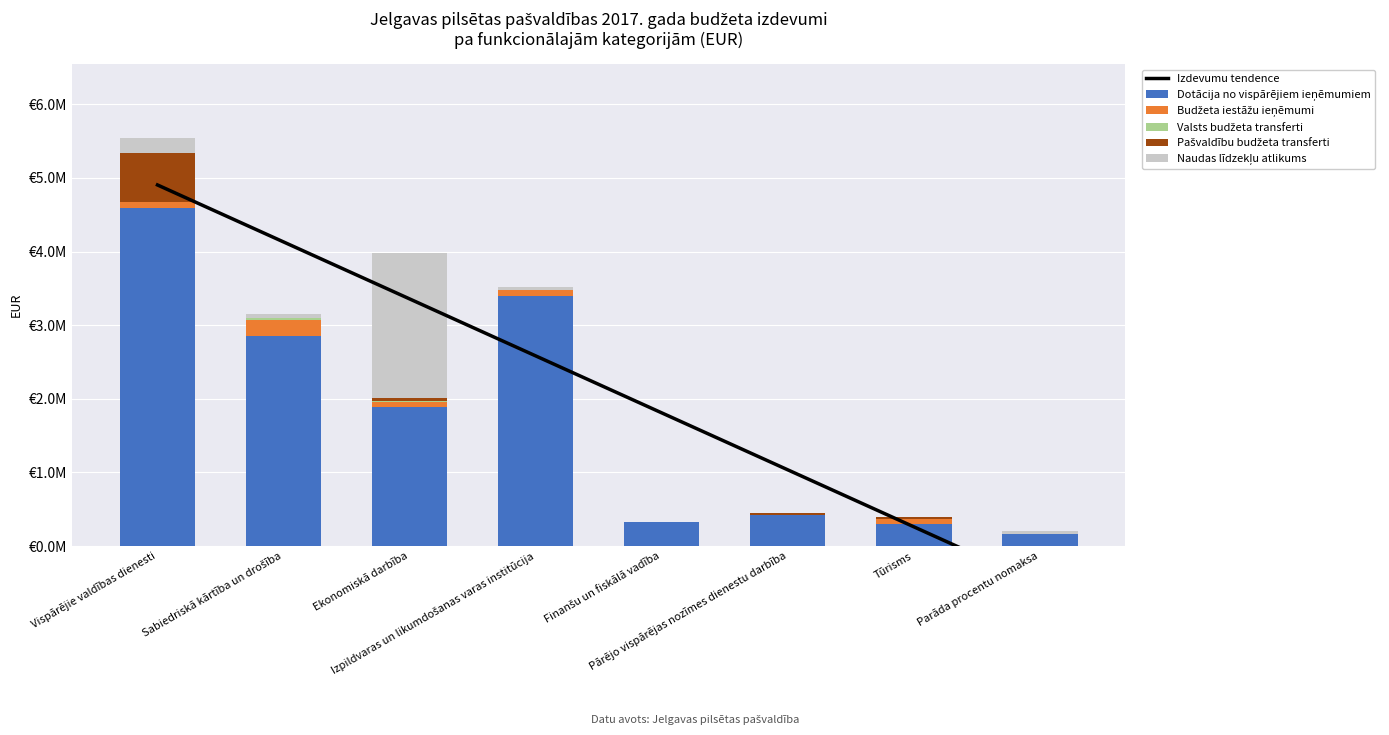

Are the bars horizontal?

No